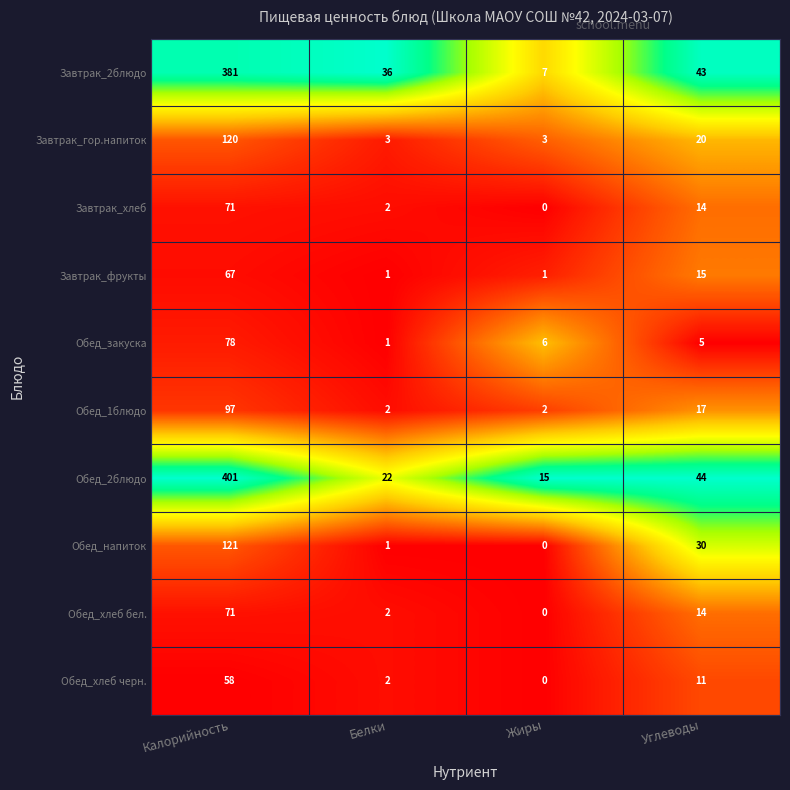

Between Калорийность and Белки, which series saw the biggest shift?

Обед_2блюдо